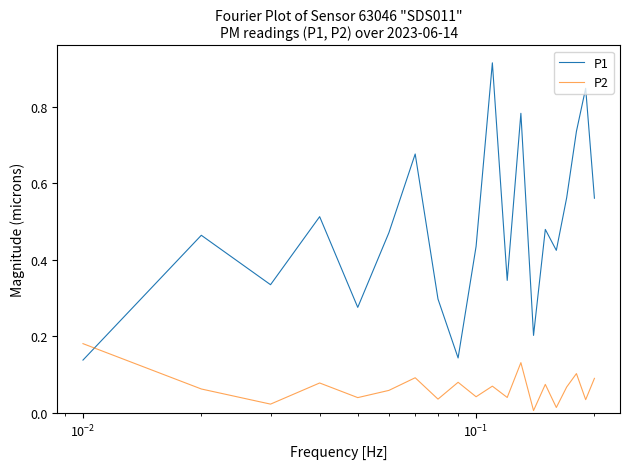

True or false: P1 and P2 intersect in this chart.

True